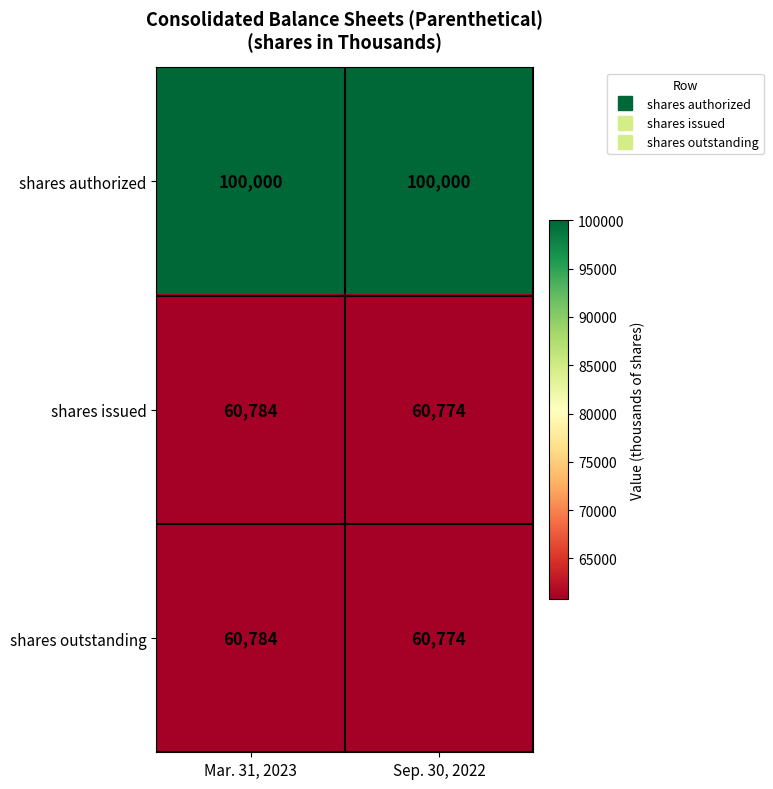

What value does the shares outstanding series have at Sep. 30, 2022, to the nearest 10?

60770